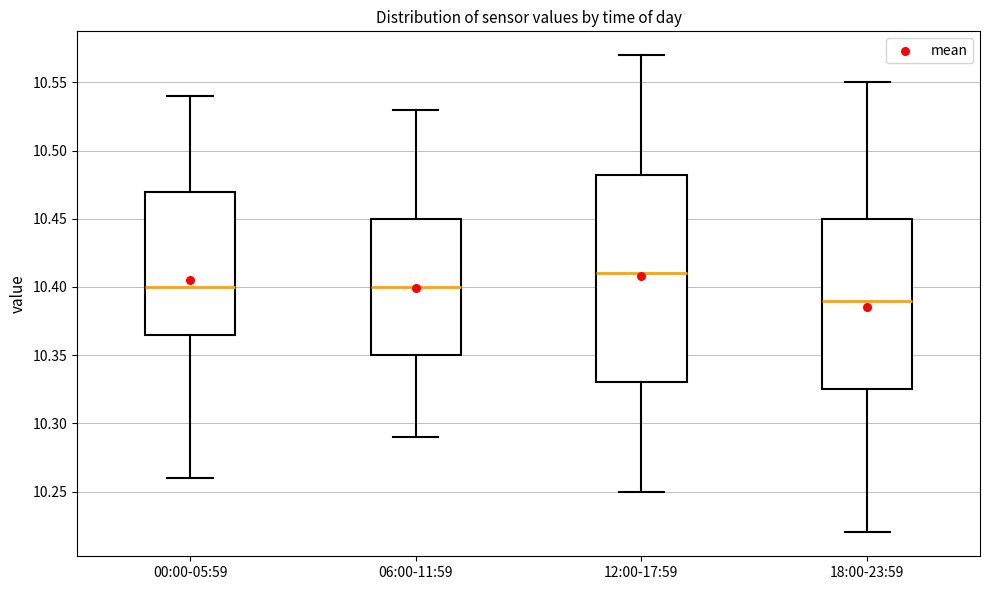

Reading left to right, read every box against the y-axis: the position of its median line, the range the box covers, and the ends of its whiskers. The values are not printed on the chart, so give them approximately, as read against the axis.

00:00-05:59: median 10.400, box 10.365 to 10.470, whiskers 10.260 to 10.540
06:00-11:59: median 10.400, box 10.350 to 10.450, whiskers 10.290 to 10.530
12:00-17:59: median 10.410, box 10.330 to 10.485, whiskers 10.250 to 10.570
18:00-23:59: median 10.390, box 10.325 to 10.450, whiskers 10.220 to 10.550